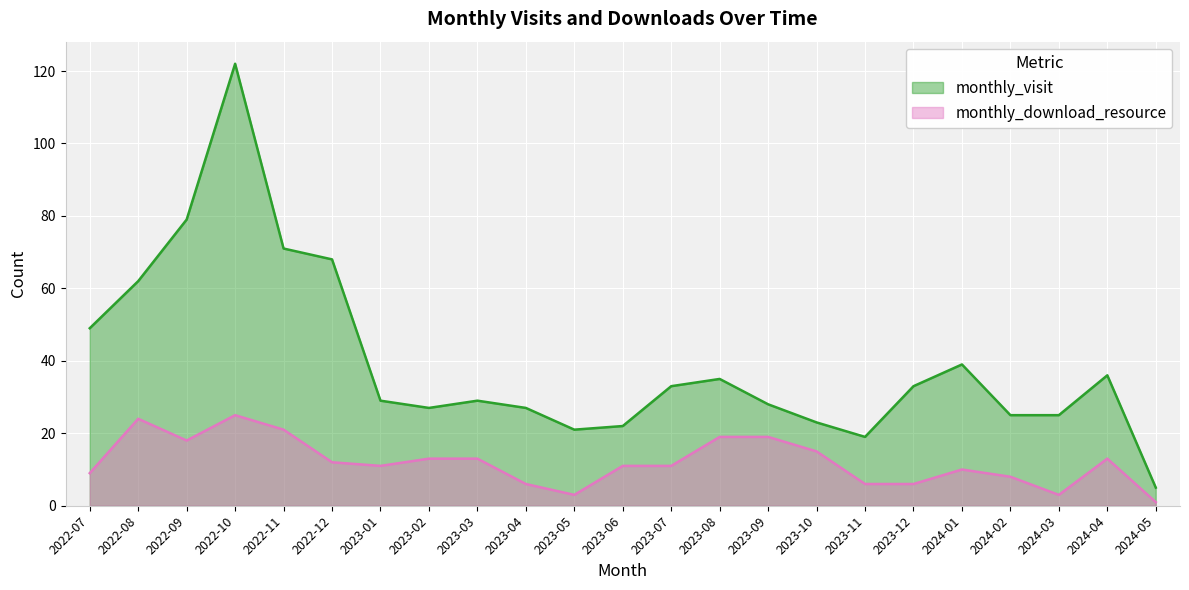

How many lines are shown in the chart?

2